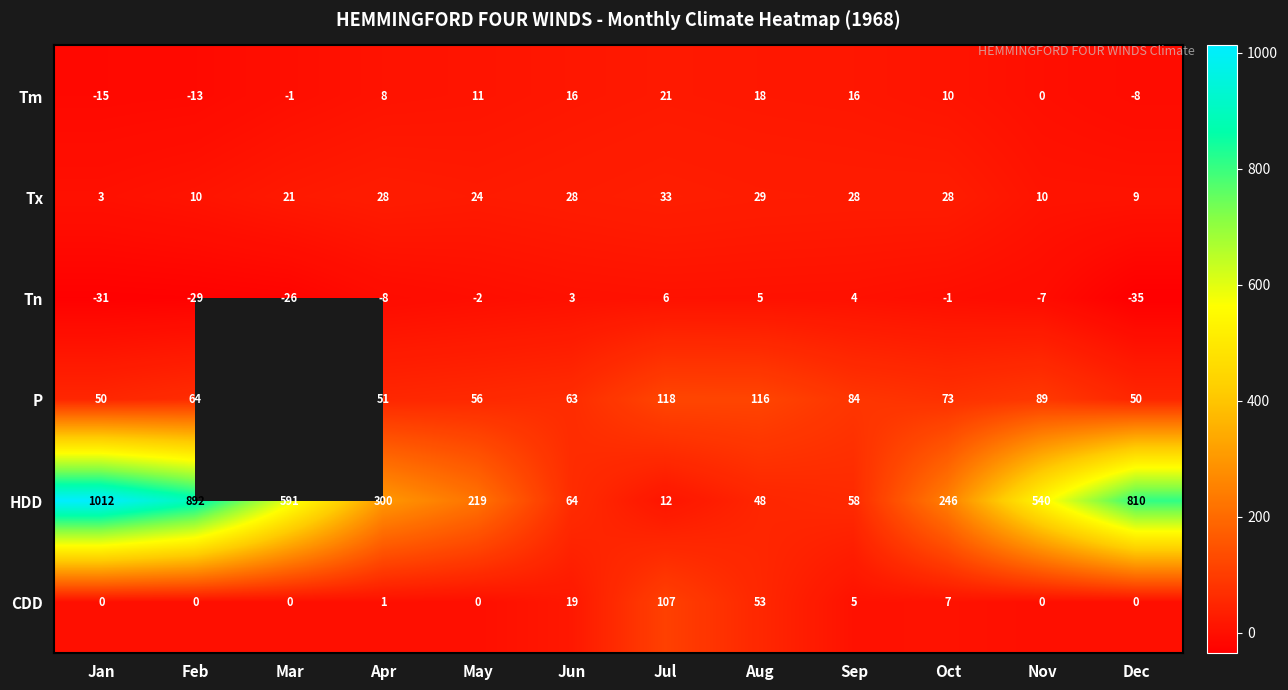

What is the sum of all Tm values?

63.0